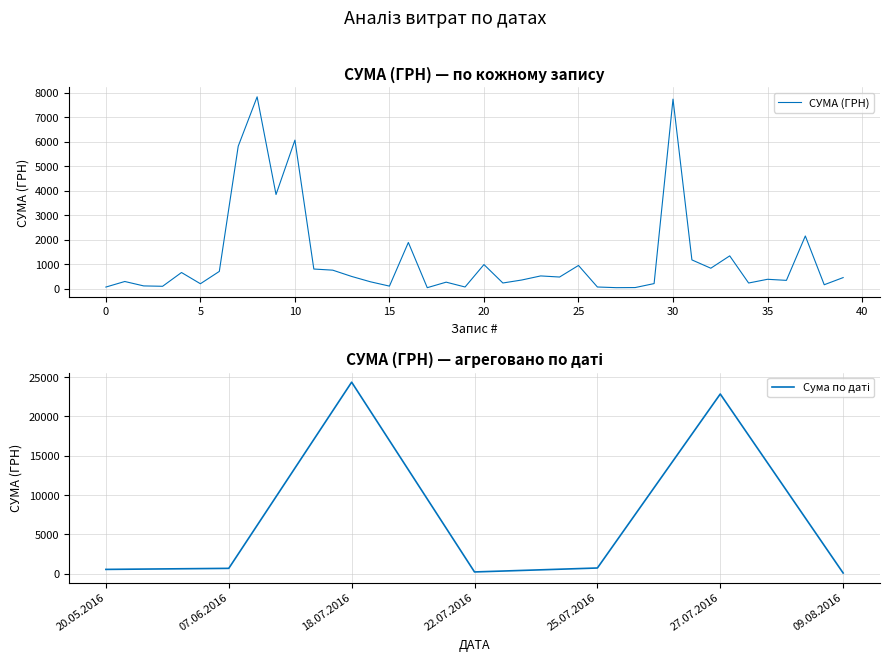

True or false: the data shows 212.6 at 5.

True